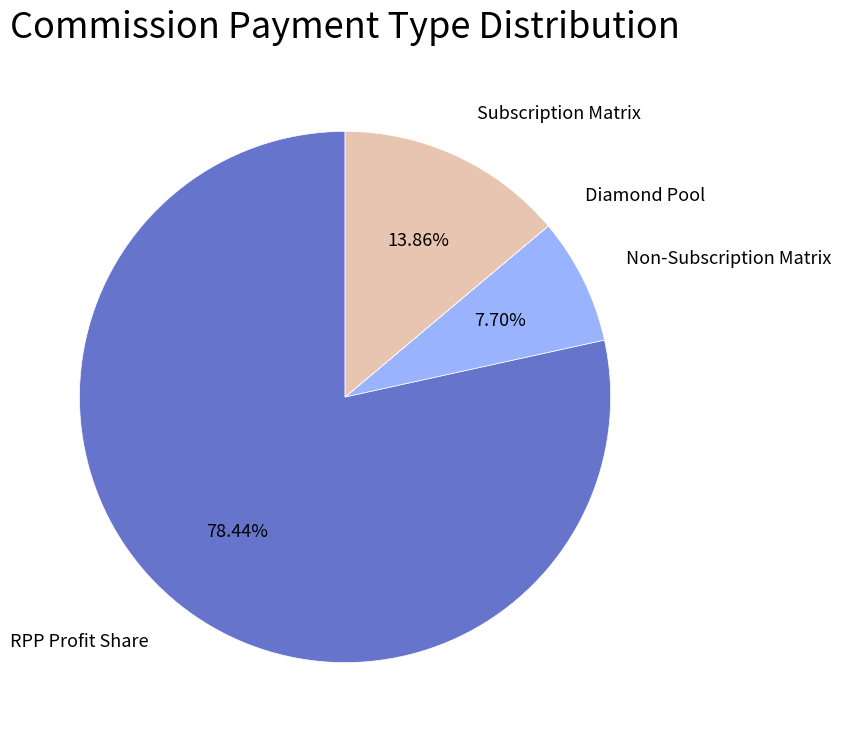

Do Subscription Matrix and RPP Profit Share together represent more than half of the pie?

Yes